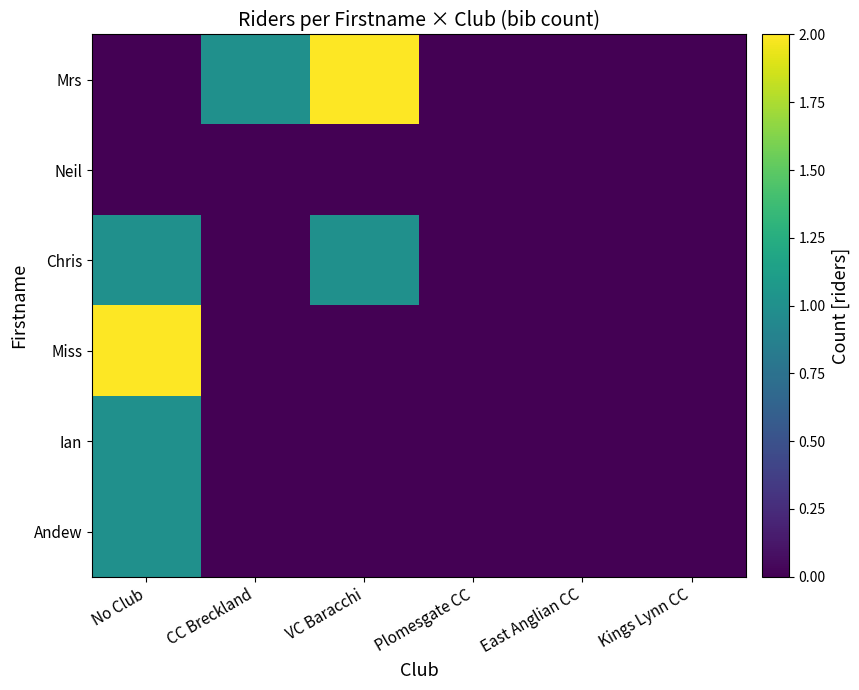

Which series has the largest range (max minus min)?

Mrs